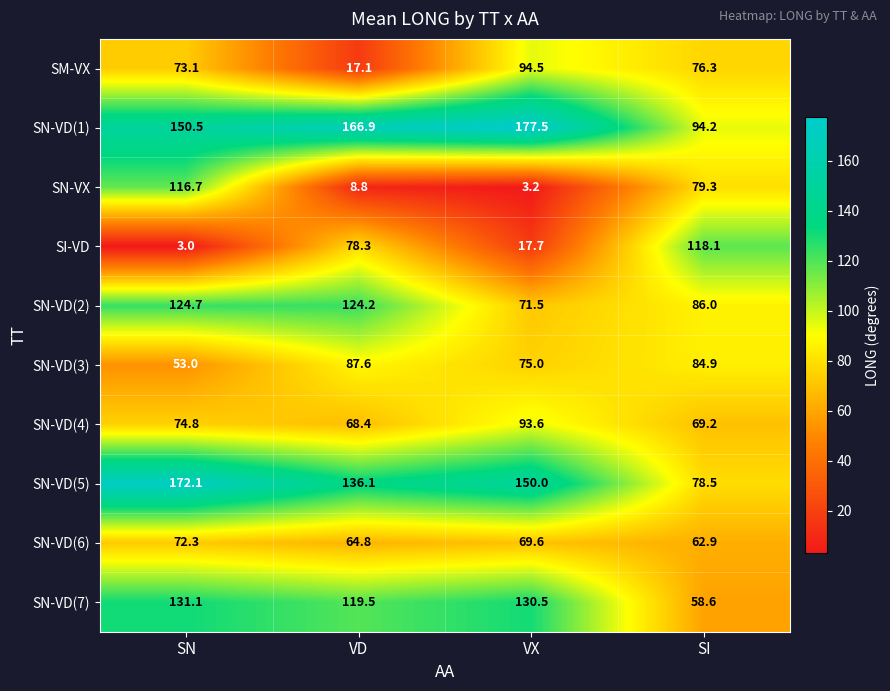

Which series changed the most between VD and VX?

SM-VX